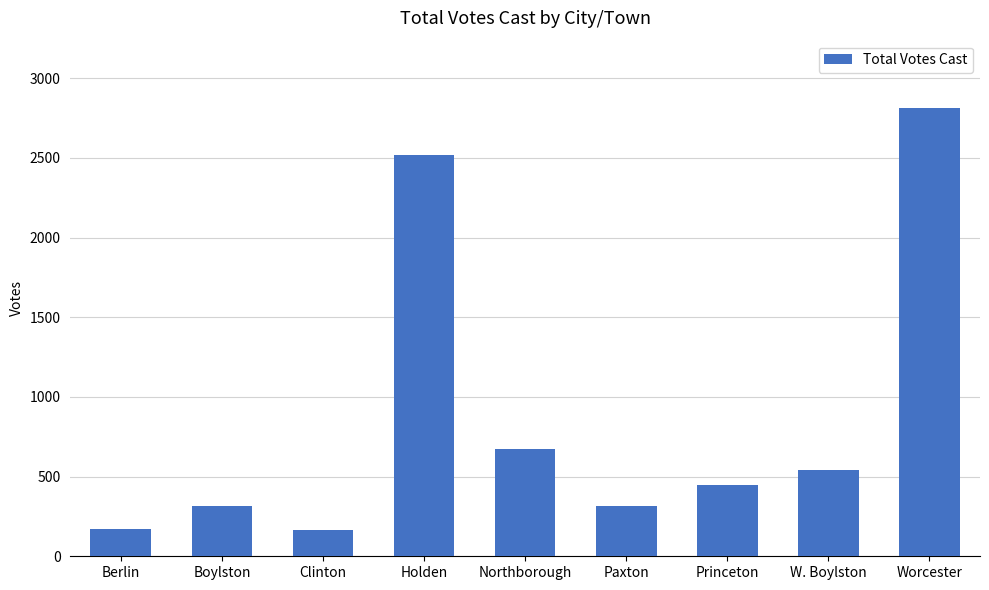

Approximately how many times larger is the value at Worcester compared to Holden?

1.1